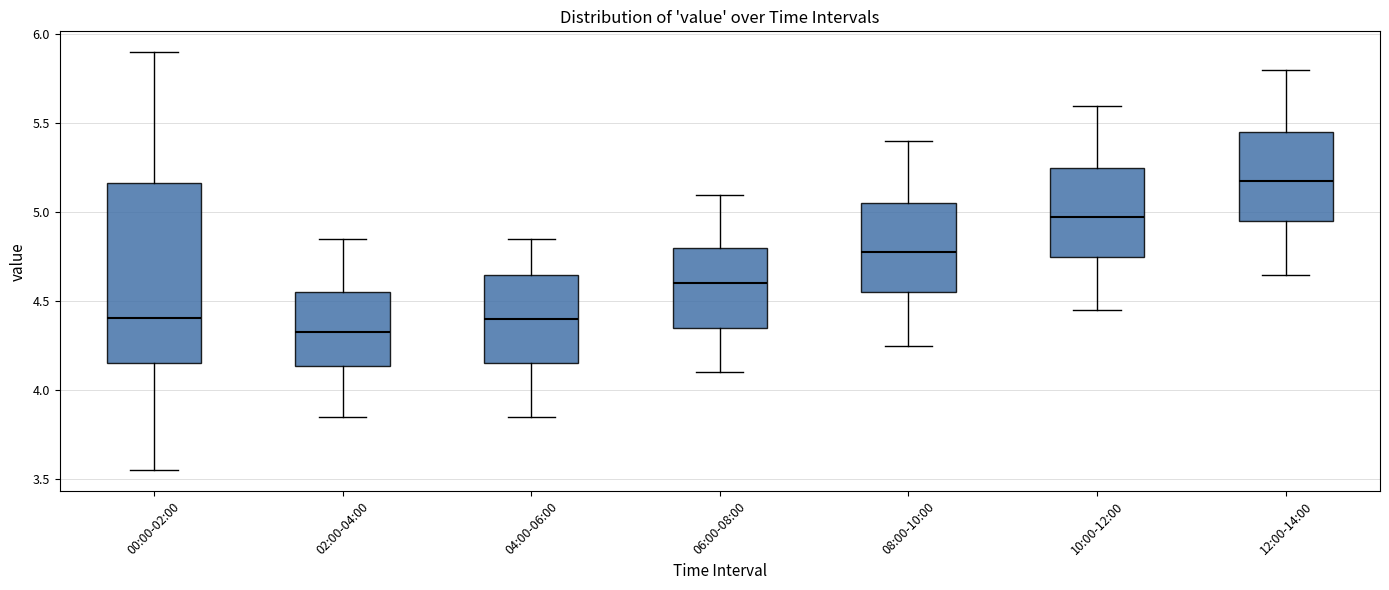

Reading left to right, read every box against the y-axis: the position of its median line, the range the box covers, and the ends of its whiskers. The values are not printed on the chart, so give them approximately, as read against the axis.

00:00-02:00: median 4.40, box 4.15 to 5.15, whiskers 3.55 to 5.90
02:00-04:00: median 4.35, box 4.15 to 4.55, whiskers 3.85 to 4.85
04:00-06:00: median 4.40, box 4.15 to 4.65, whiskers 3.85 to 4.85
06:00-08:00: median 4.60, box 4.35 to 4.80, whiskers 4.10 to 5.10
08:00-10:00: median 4.80, box 4.55 to 5.05, whiskers 4.25 to 5.40
10:00-12:00: median 5.00, box 4.75 to 5.25, whiskers 4.45 to 5.60
12:00-14:00: median 5.20, box 4.95 to 5.45, whiskers 4.65 to 5.80